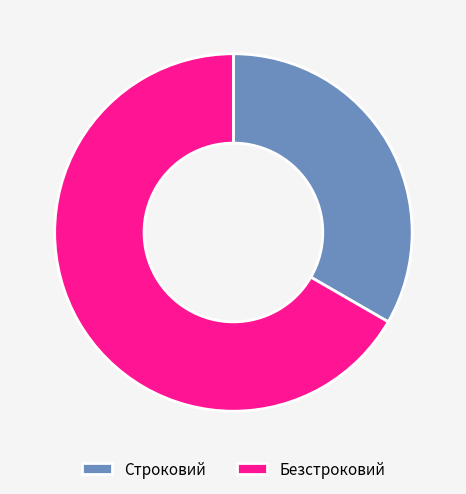

Which category has the smallest portion of the pie?

Строковий